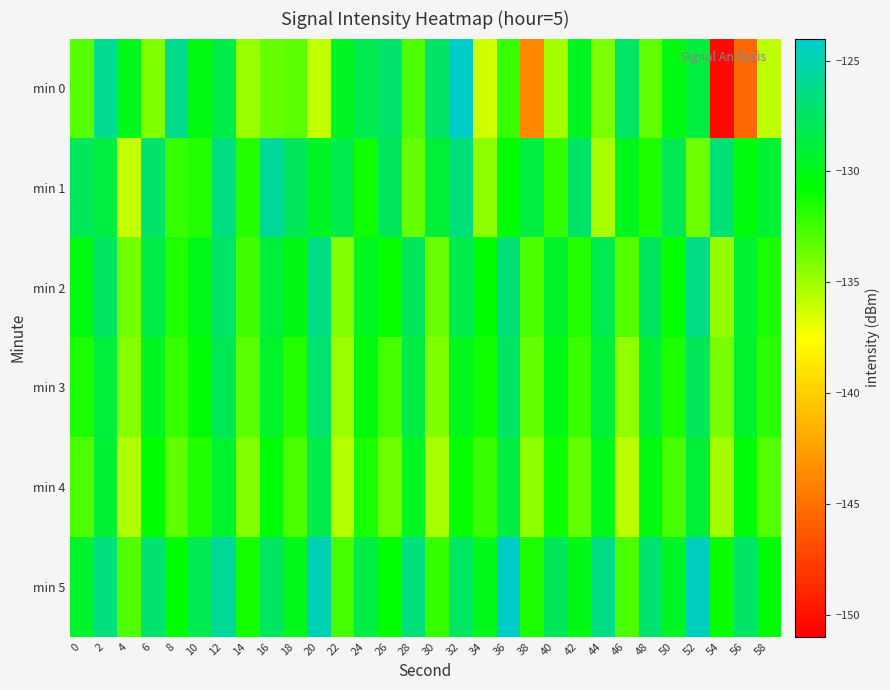

Reading left to right, extract all data points from this chart.

min 0: 0=-133.1	2=-126.0	4=-130.0	6=-134.2	8=-126.1	10=-130.1	12=-128.4	14=-134.8	16=-133.4	18=-133.2	20=-135.9	22=-129.6	24=-128.1	26=-127.3	28=-132.8	30=-127.4	32=-124.1	34=-136.3	36=-132.3	38=-143.8	40=-135.1	42=-129.7	44=-134.0	46=-127.3	48=-133.4	50=-130.2	52=-128.7	54=-150.4	56=-145.5	58=-135.8
min 1: 0=-127.8	2=-128.5	4=-135.9	6=-127.2	8=-132.2	10=-131.7	12=-126.5	14=-131.7	16=-125.7	18=-127.8	20=-129.5	22=-128.3	24=-131.2	26=-127.8	28=-133.4	30=-128.9	32=-126.7	34=-134.5	36=-130.8	38=-128.6	40=-132.1	42=-127.4	44=-135.2	46=-129.8	48=-131.5	50=-128.0	52=-133.7	54=-126.9	56=-130.3	58=-129.1
min 2: 0=-130.2	2=-127.5	4=-133.8	6=-128.4	8=-131.6	10=-129.9	12=-127.3	14=-132.5	16=-128.8	18=-130.1	20=-126.4	22=-134.2	24=-129.7	26=-131.0	28=-127.8	30=-133.5	32=-128.2	34=-130.6	36=-126.9	38=-132.8	40=-129.4	42=-131.7	44=-128.1	46=-133.0	48=-127.6	50=-130.9	52=-126.3	54=-134.6	56=-129.2	58=-131.4
min 3: 0=-131.5	2=-128.7	4=-134.3	6=-129.6	8=-132.2	10=-130.5	12=-128.0	14=-133.1	16=-129.4	18=-131.7	20=-127.2	22=-134.9	24=-130.3	26=-132.6	28=-128.5	30=-134.1	32=-129.8	34=-131.2	36=-127.5	38=-133.4	40=-130.0	42=-132.3	44=-128.8	46=-134.6	48=-129.1	50=-131.5	52=-127.8	54=-134.0	56=-129.3	58=-131.9
min 4: 0=-132.8	2=-129.1	4=-135.4	6=-130.7	8=-133.3	10=-131.6	12=-129.2	14=-134.2	16=-130.5	18=-132.8	20=-128.3	22=-135.5	24=-131.4	26=-133.7	28=-129.6	30=-135.2	32=-130.9	34=-132.3	36=-128.6	38=-134.5	40=-131.1	42=-133.4	44=-129.9	46=-135.7	48=-130.2	50=-132.6	52=-128.9	54=-135.1	56=-130.4	58=-133.0
min 5: 0=-129.3	2=-126.6	4=-132.9	6=-127.2	8=-130.8	10=-128.1	12=-125.7	14=-131.3	16=-127.6	18=-129.9	20=-124.8	22=-132.6	24=-128.5	26=-130.8	28=-126.7	30=-132.2	32=-127.5	34=-129.9	36=-124.2	38=-131.5	40=-127.8	42=-130.1	44=-126.4	46=-132.8	48=-127.1	50=-129.5	52=-124.5	54=-131.0	56=-127.3	58=-130.6